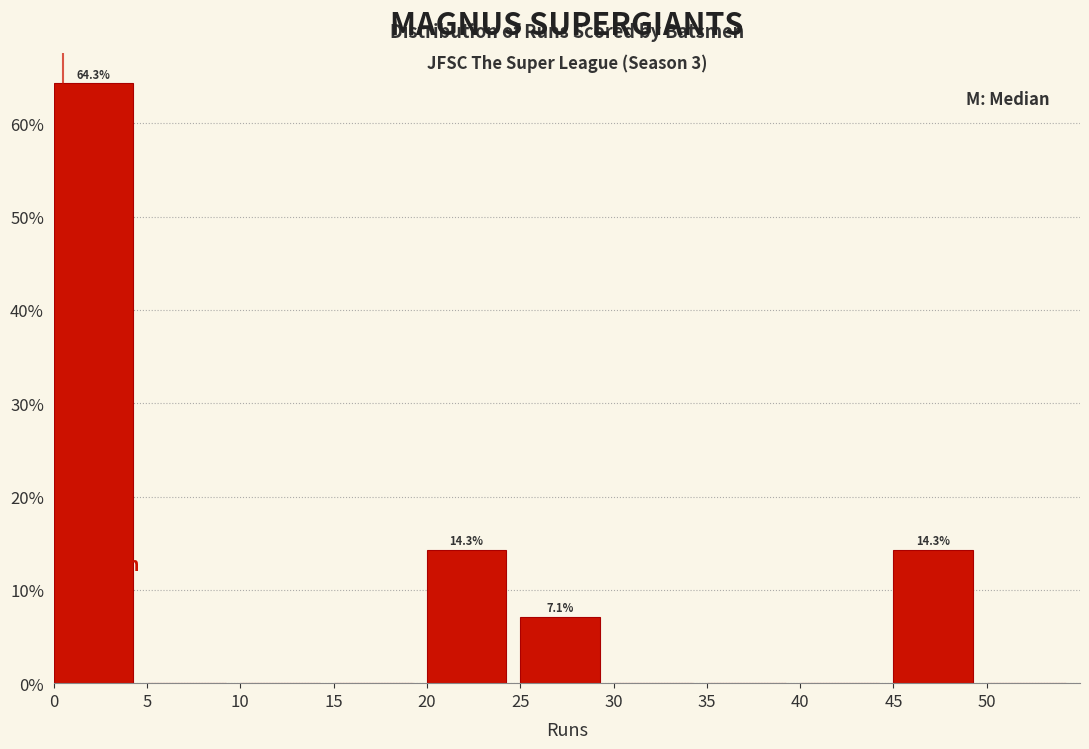

Over which range of the x-axis is the bar tallest?

0 to 5